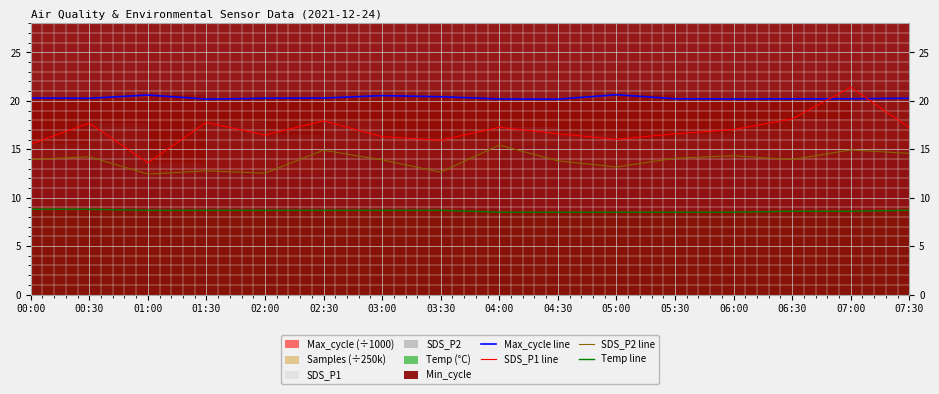

True or false: Temp line and Max_cycle line intersect in this chart.

False